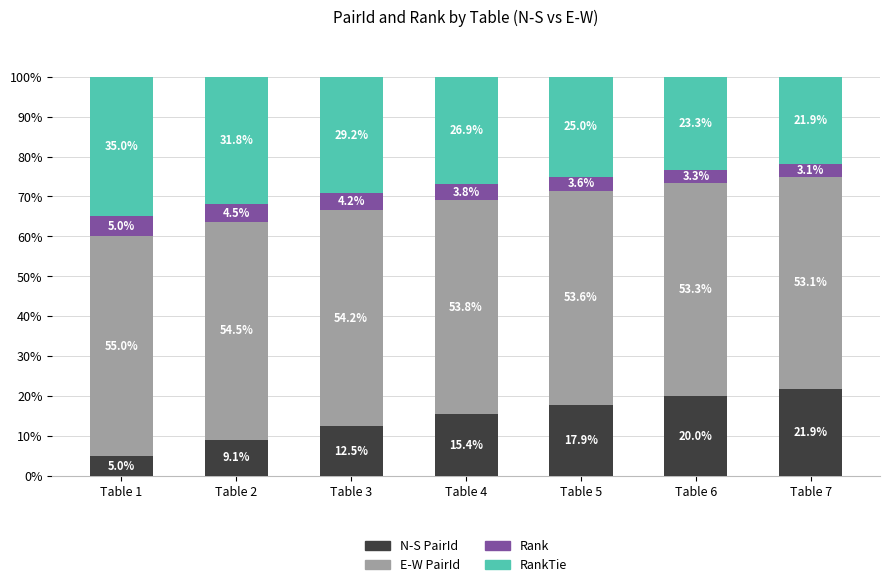

The N-S PairId series shows 15.4 at Table 4. True or false?

True